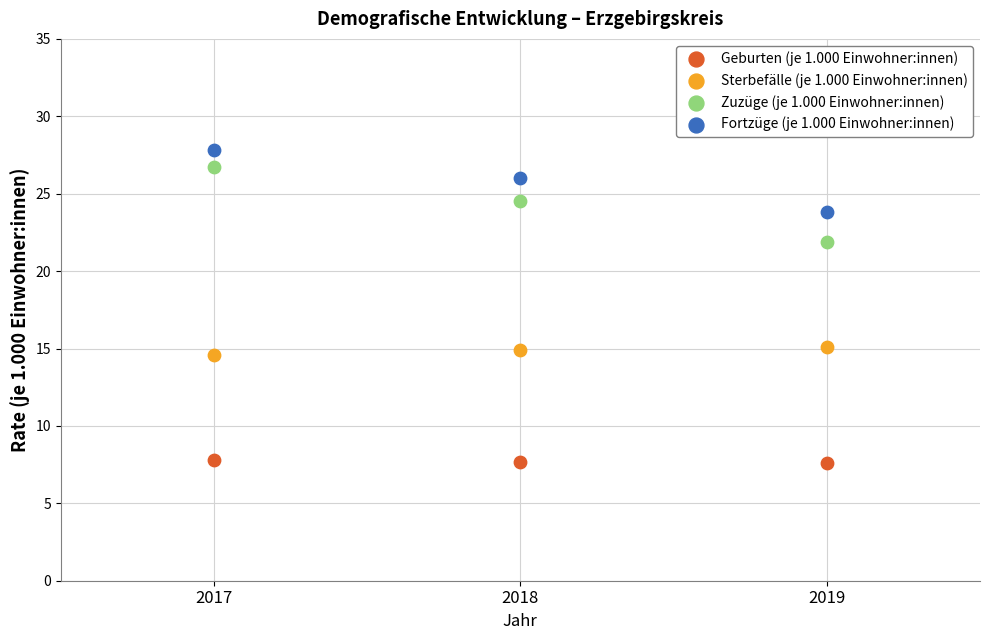

What is the X range (max minus min) for the scatter plot?

2.0